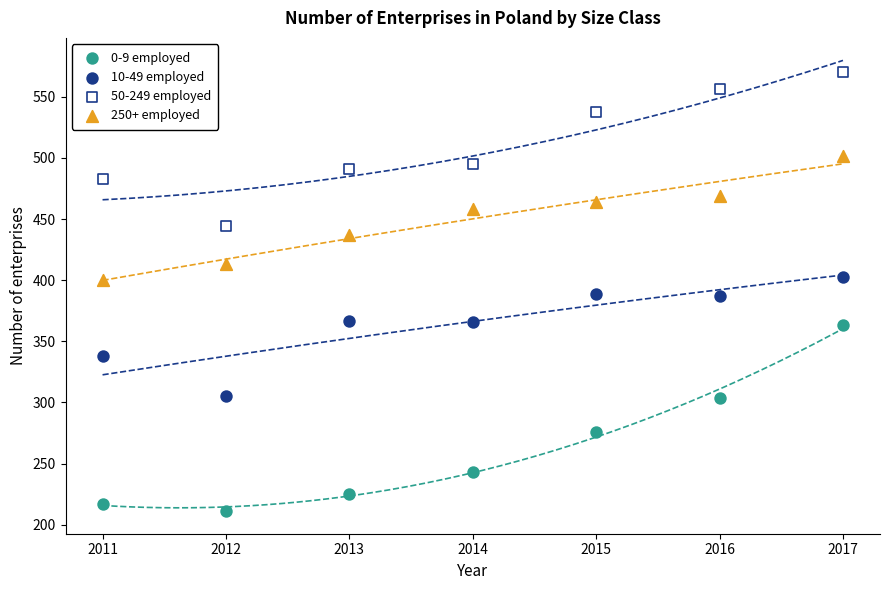

What are all the series names shown in the legend?

0-9 employed, 10-49 employed, 50-249 employed, 250+ employed